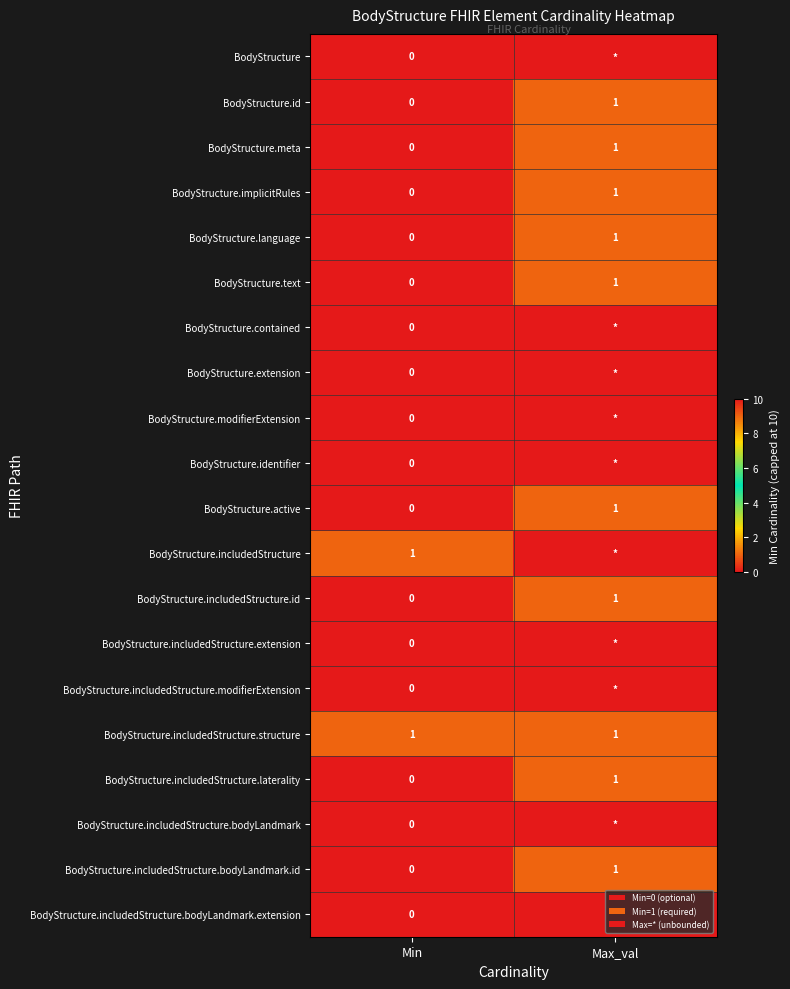

Where is BodyStructure.meta nearest to the value 0?

Min